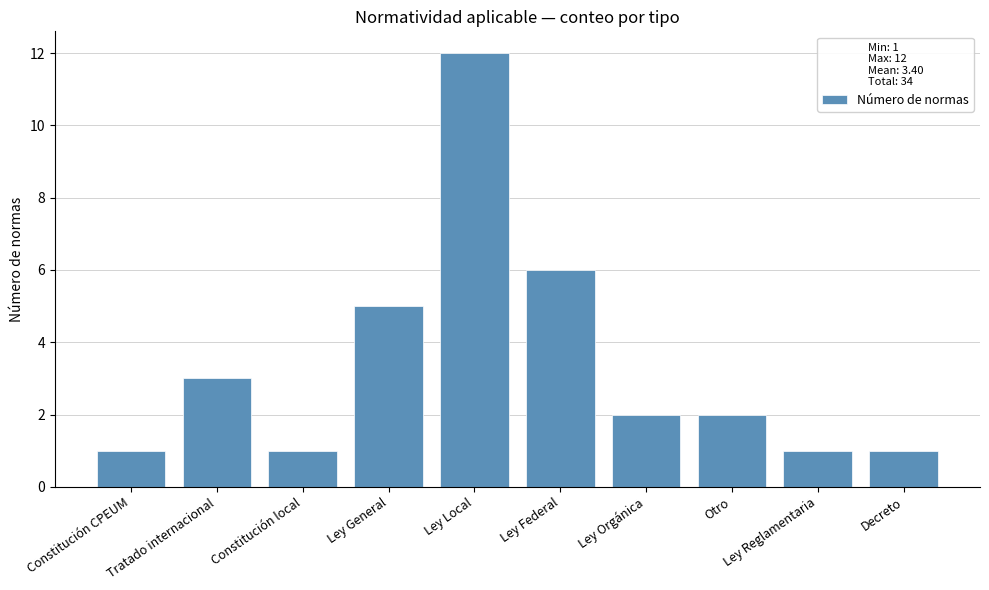

What is the average value?

3